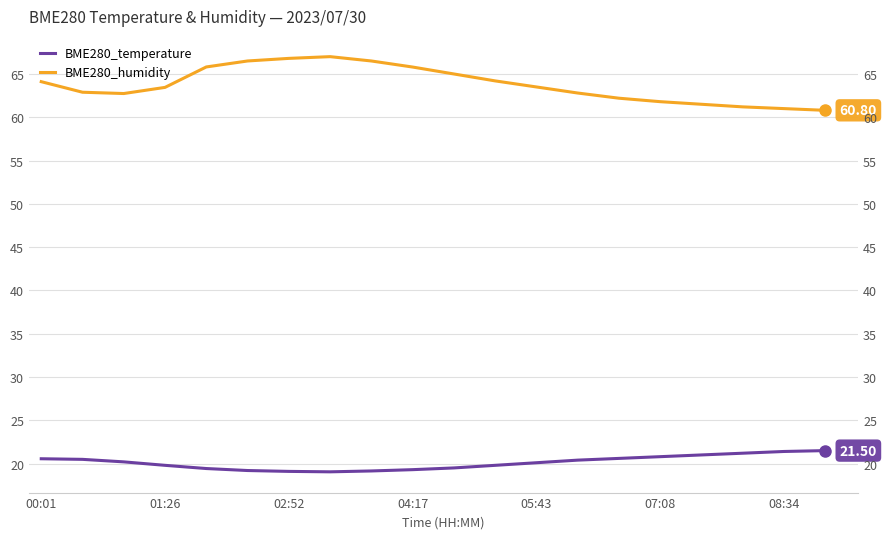

List the series in order of their overall mean, lowest first.

BME280_temperature, BME280_humidity